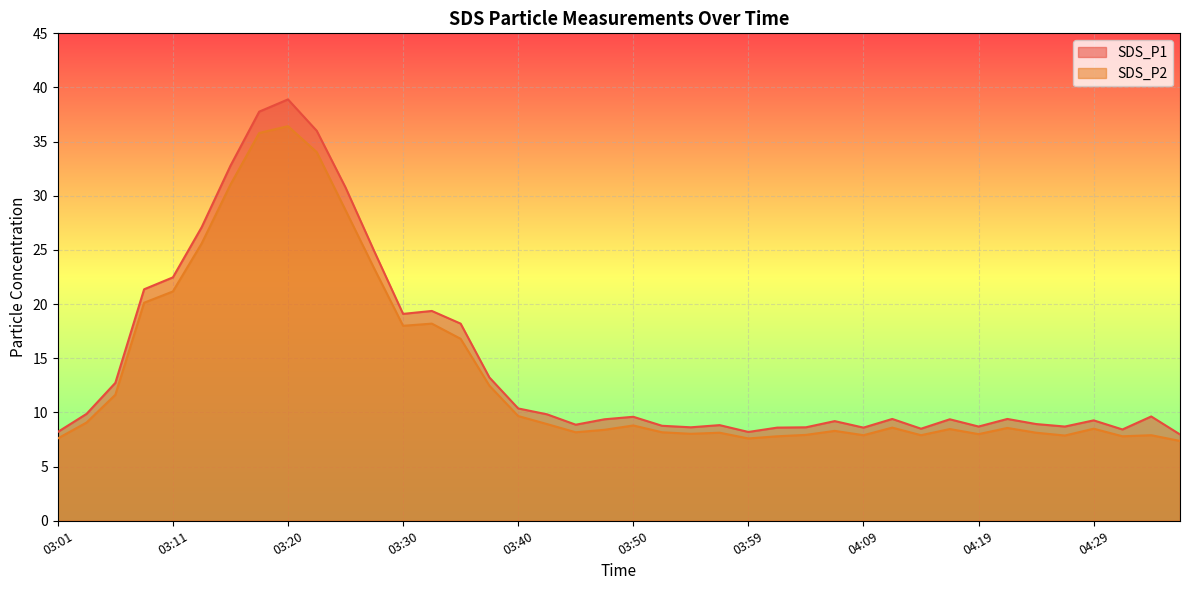

How many lines are shown in the chart?

2